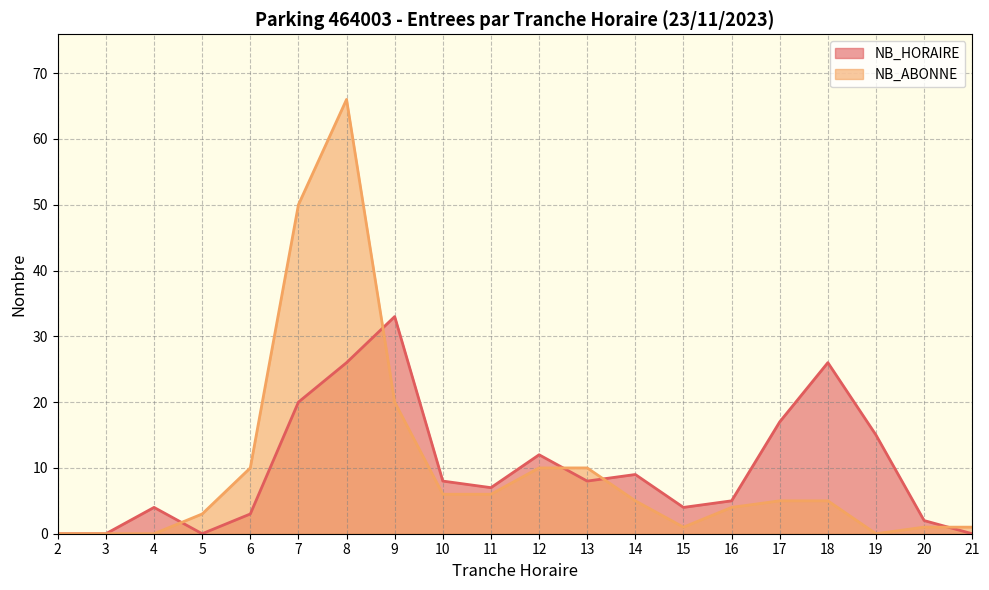

What is the spread (max minus min) of values at 8?

40